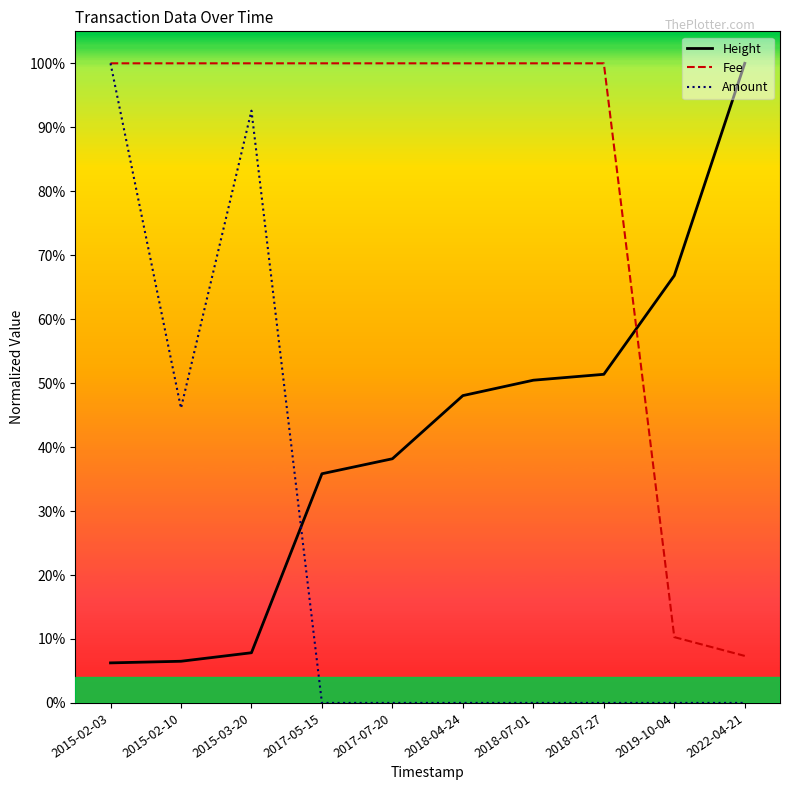

Reading left to right, list all the values displayed in this chart.

Height: 0.1	0.1	0.1	0.4	0.4	0.5	0.5	0.5	0.7	1.0
Fee: 1.0	1.0	1.0	1.0	1.0	1.0	1.0	1.0	0.1	0.1
Amount: 1.0	0.5	0.9	0.0	0.0	0.0	0.0	0.0	0.0	0.0